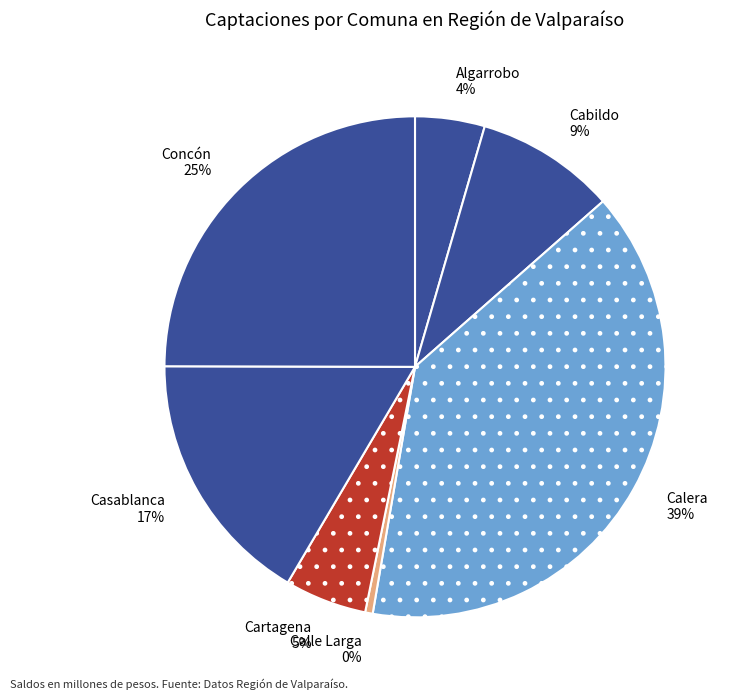

Do Concón and Cabildo together represent more than half of the pie?

No